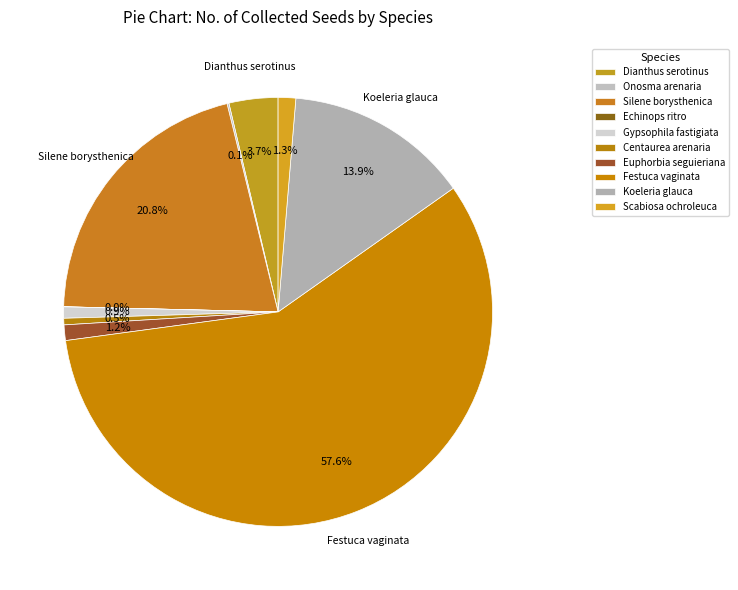

Count the number of slices in the pie.

10